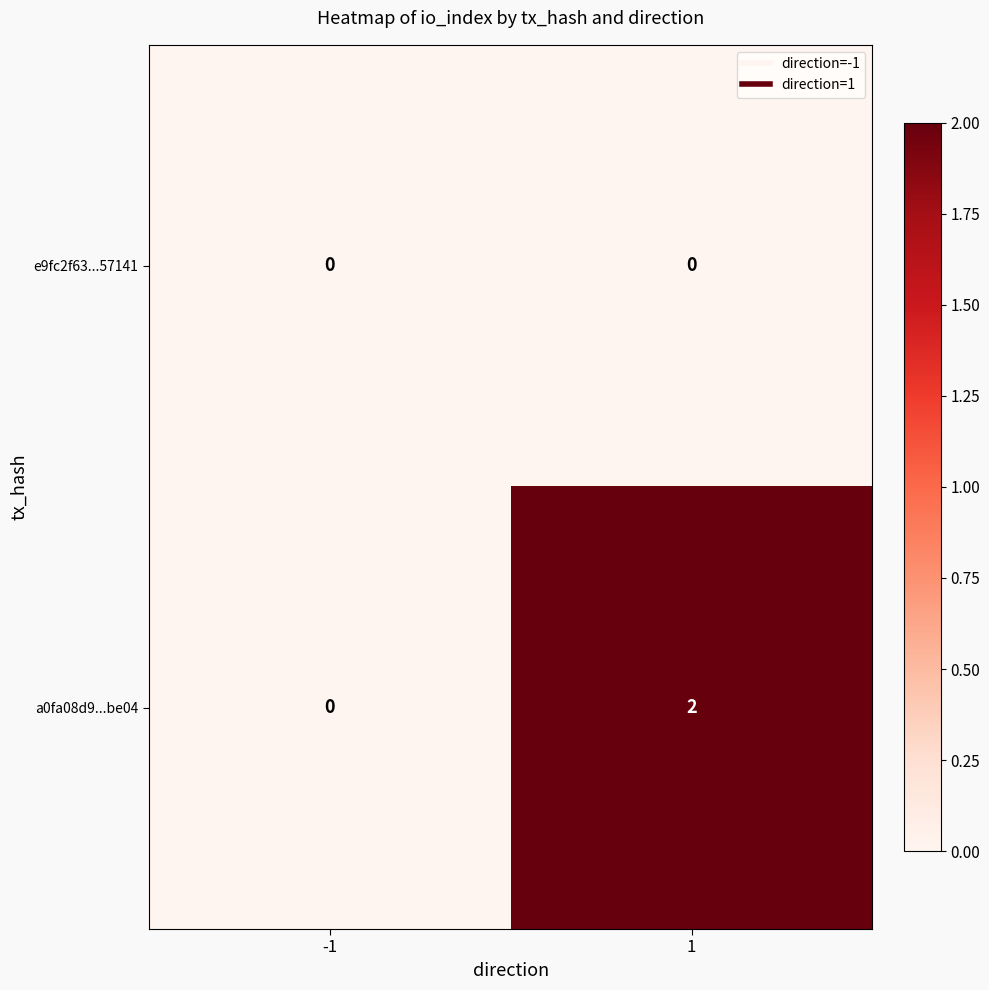

List the series in order of their peak value, highest first.

a0fa08d9...be04, e9fc2f63...57141